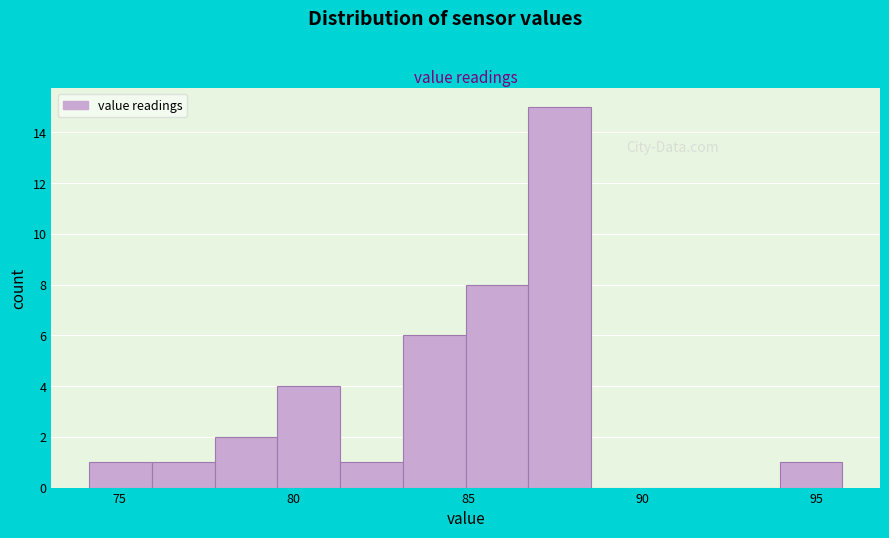

Read against the x-axis, roughly where is the centre of the tallest bar?

87.5